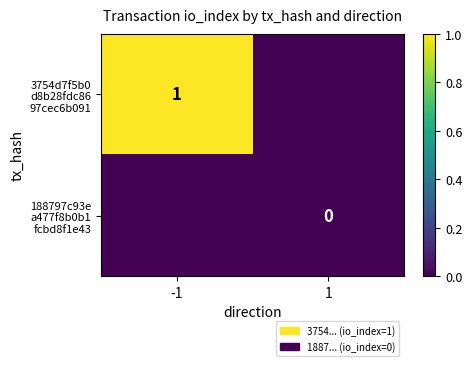

Count the 3754d7f5b0 d8b28fdc86 97cec6b091 values in the range 0 to 1.

2